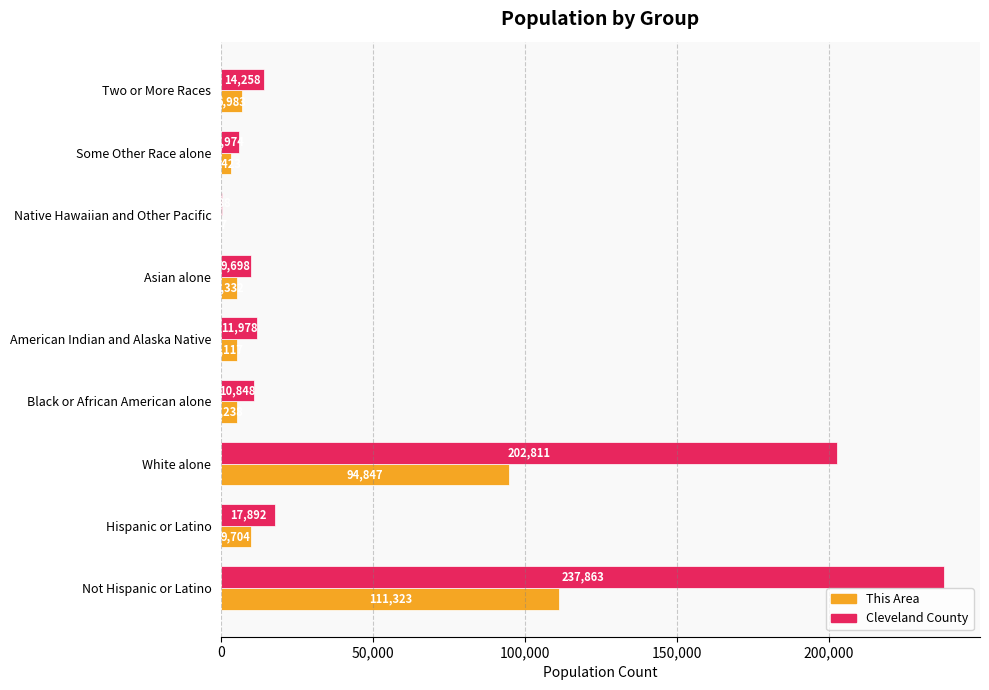

At which category is the sum across all series the highest?

Not Hispanic or Latino